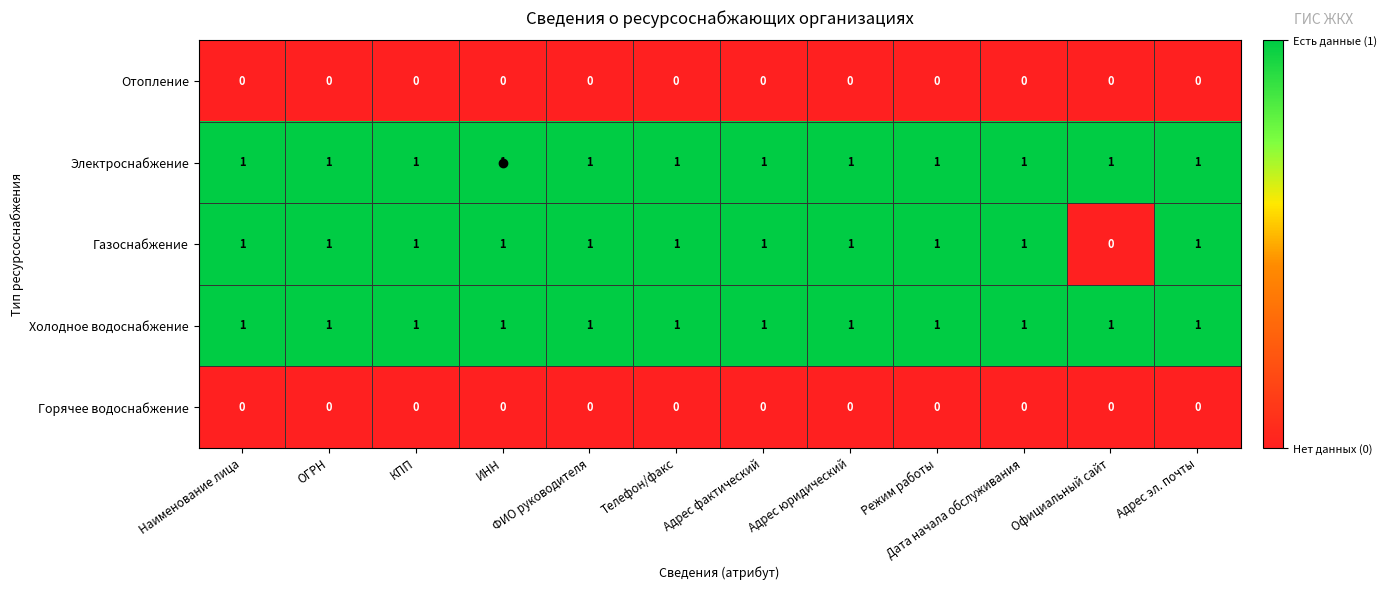

The Газоснабжение series shows 1 at ИНН. True or false?

True